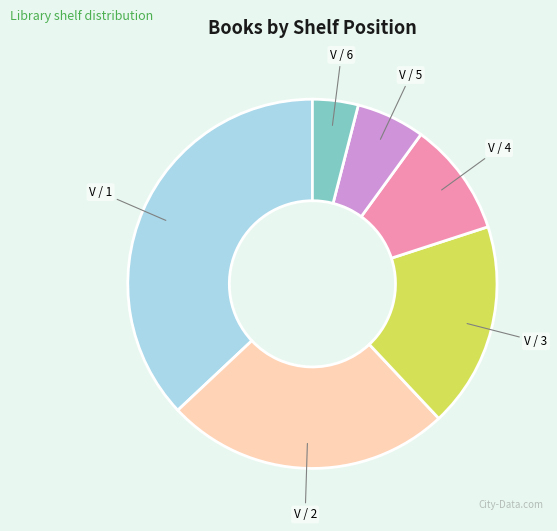

Does any single category account for the majority?

No